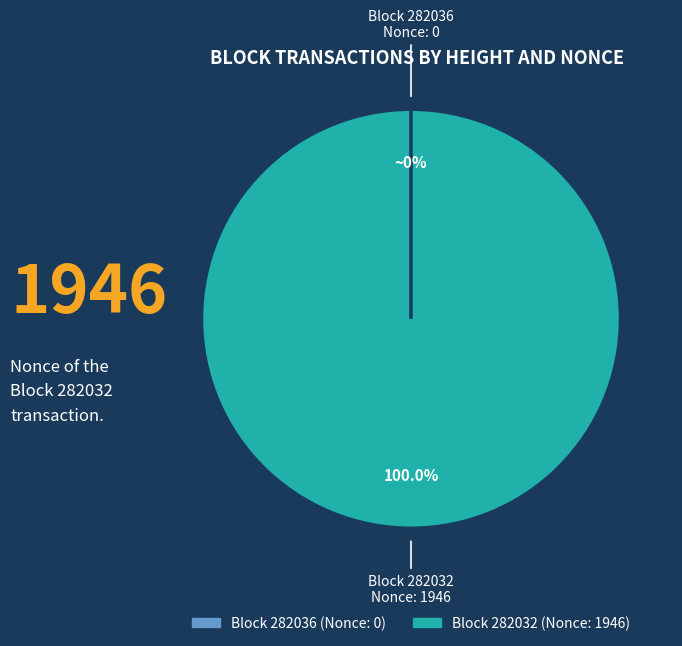

Is there any slice that represents more than half of the pie?

Yes